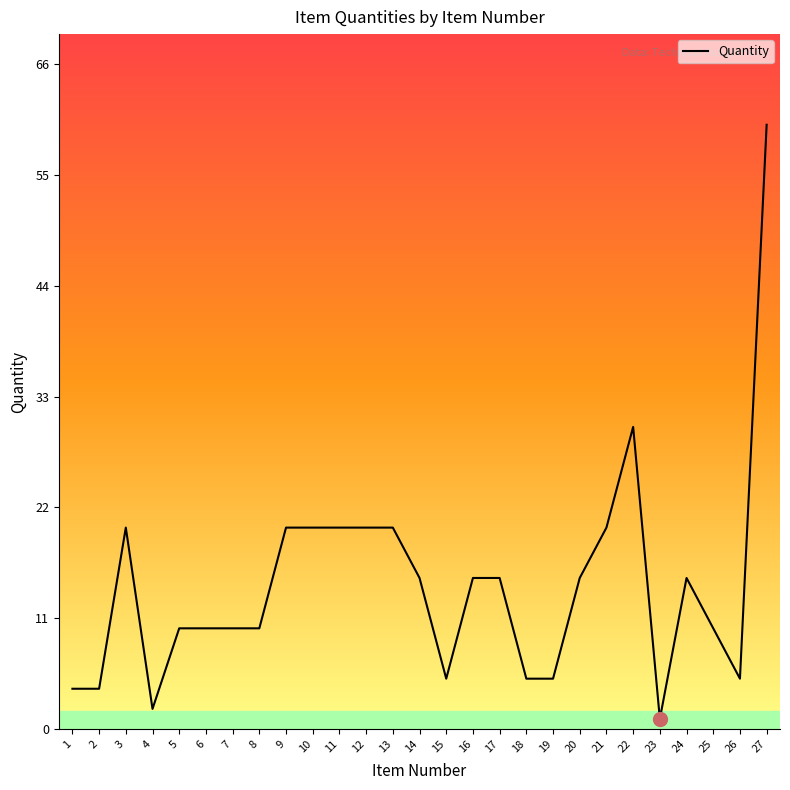

What is the difference between the maximum and minimum values?

59